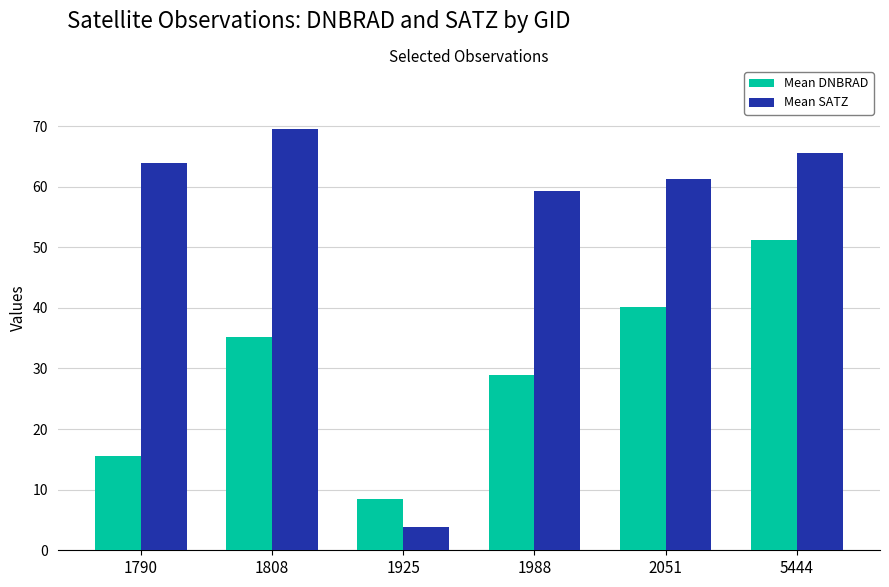

What is the total value across all series at 1925?

12.3